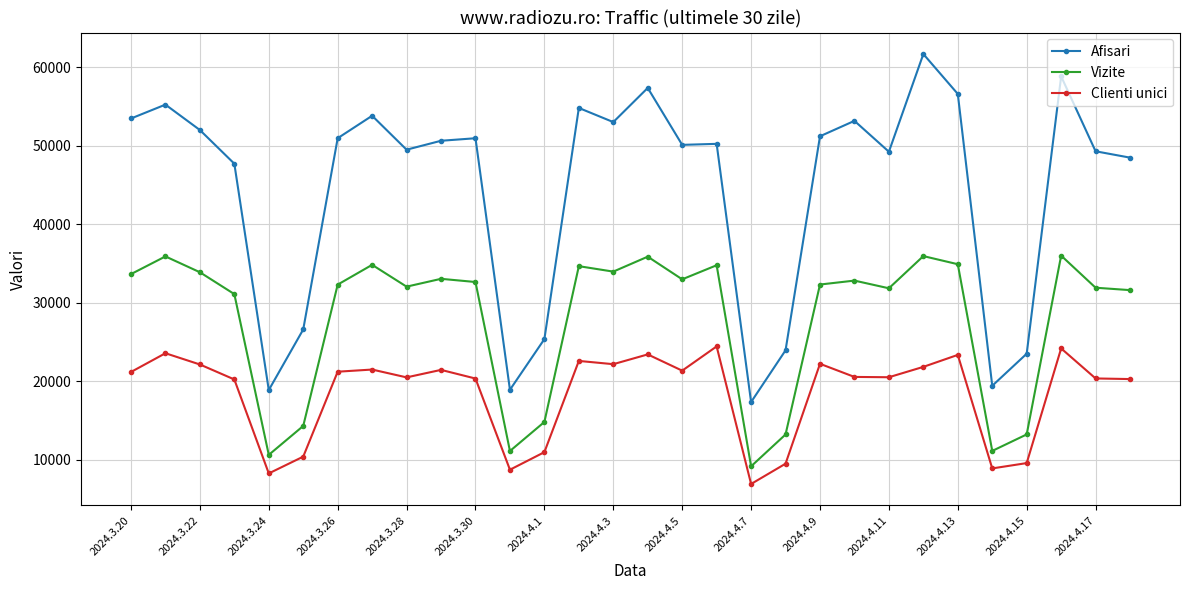

What is the minimum value shown in the chart?

6903